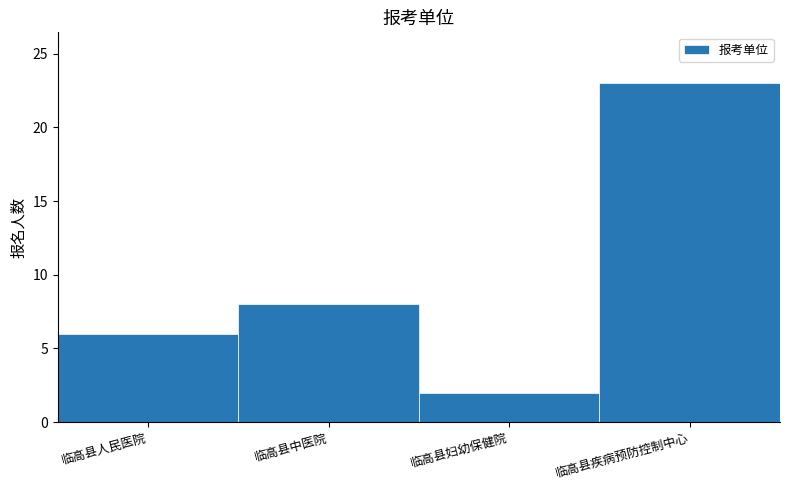

Reading left to right, extract all data points from this chart.

临高县人民医院=6	临高县中医院=8	临高县妇幼保健院=2	临高县疾病预防控制中心=23